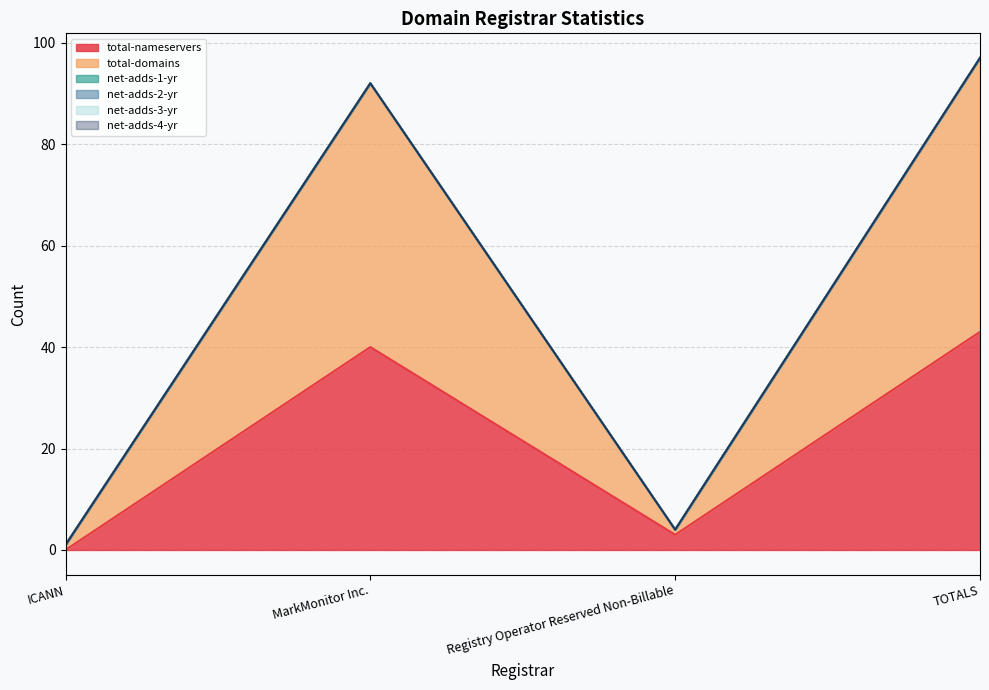

Which has a higher value, Registry Operator Reserved Non-Billable or TOTALS?

TOTALS